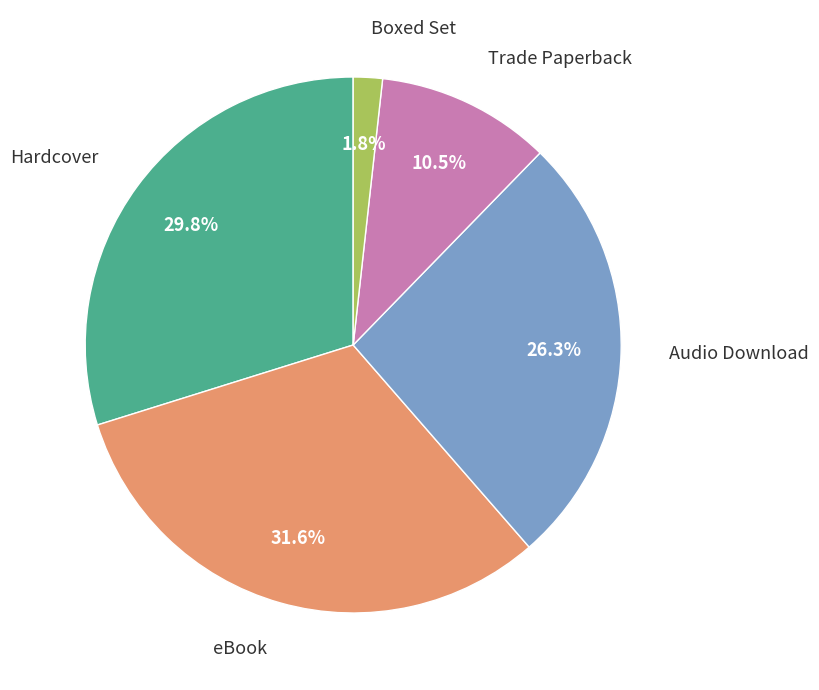

Is there any slice that represents more than half of the pie?

No